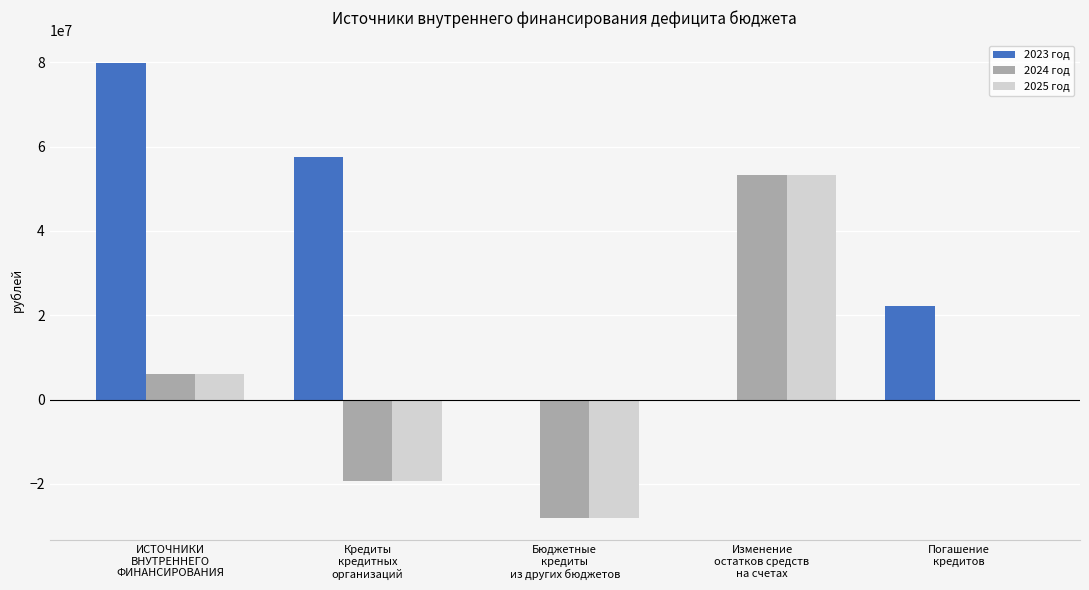

What is the sum of all 2024 год values?

12200000.0